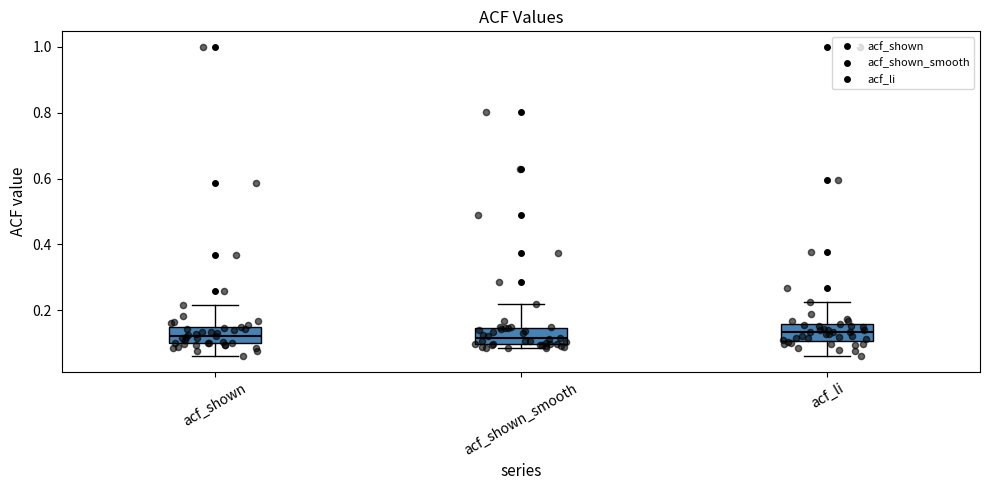

Reading left to right, read every box against the y-axis: the position of its median line, the range the box covers, and the ends of its whiskers. The values are not printed on the chart, so give them approximately, as read against the axis.

acf_shown: median 0.12, box 0.10 to 0.14, whiskers 0.06 to 0.22
acf_shown_smooth: median 0.12, box 0.10 to 0.14, whiskers 0.08 to 0.22
acf_li: median 0.14, box 0.10 to 0.16, whiskers 0.06 to 0.22